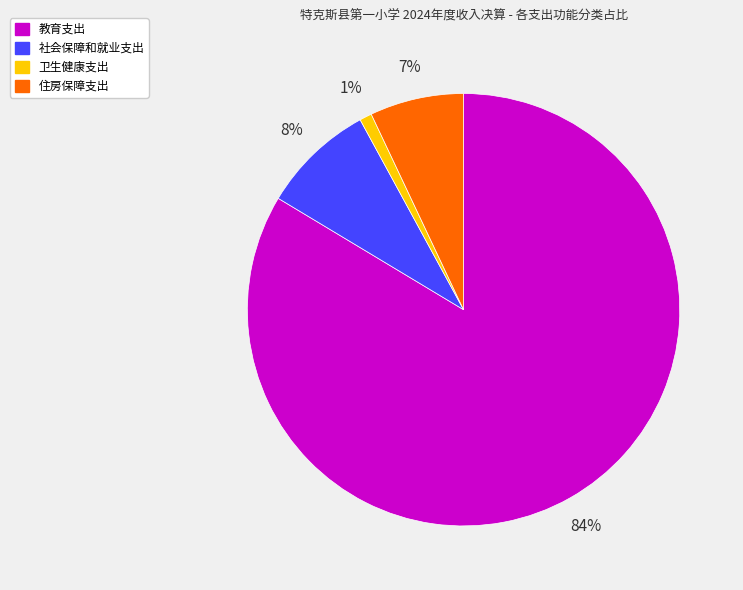

To the nearest percent, what portion does 卫生健康支出 represent?

1%